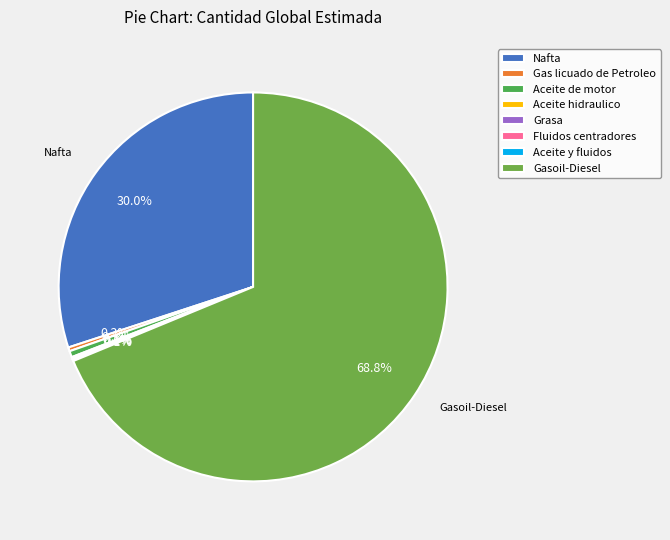

How many segments does this pie chart have?

8